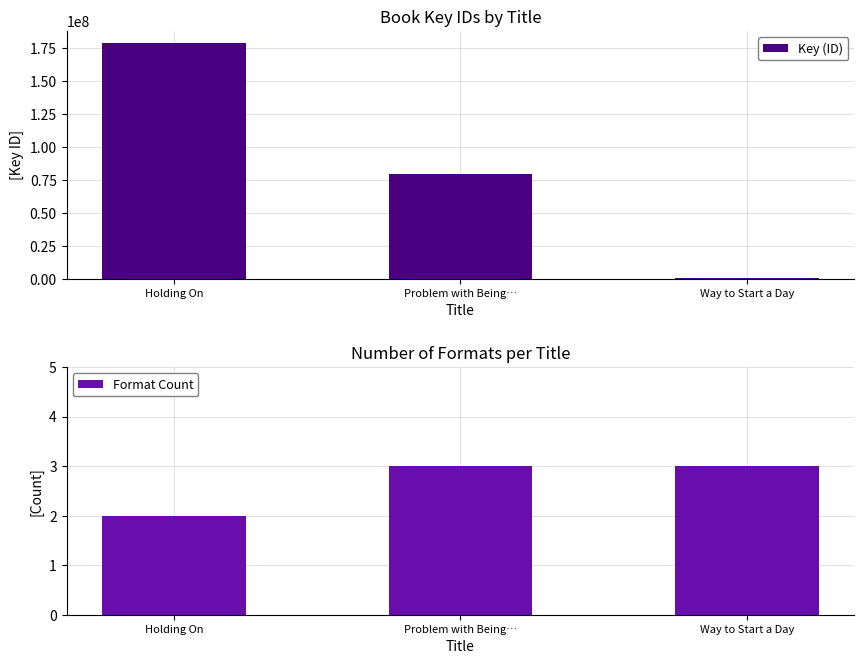

What is the value of the Format Count bar at the 2nd from the left?

3